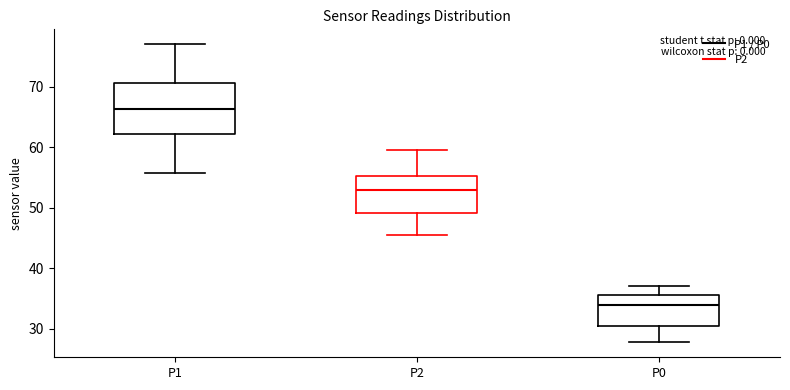

Reading left to right, transcribe this box plot: for each box, give where its median line is, the range the box spans, and where its two whiskers end, as read against the y-axis. The values are not printed on the chart, so give them approximately, as read against the axis.

P1: median 66, box 62 to 71, whiskers 56 to 77
P2: median 53, box 49 to 55, whiskers 46 to 60
P0: median 34, box 30 to 36, whiskers 28 to 37